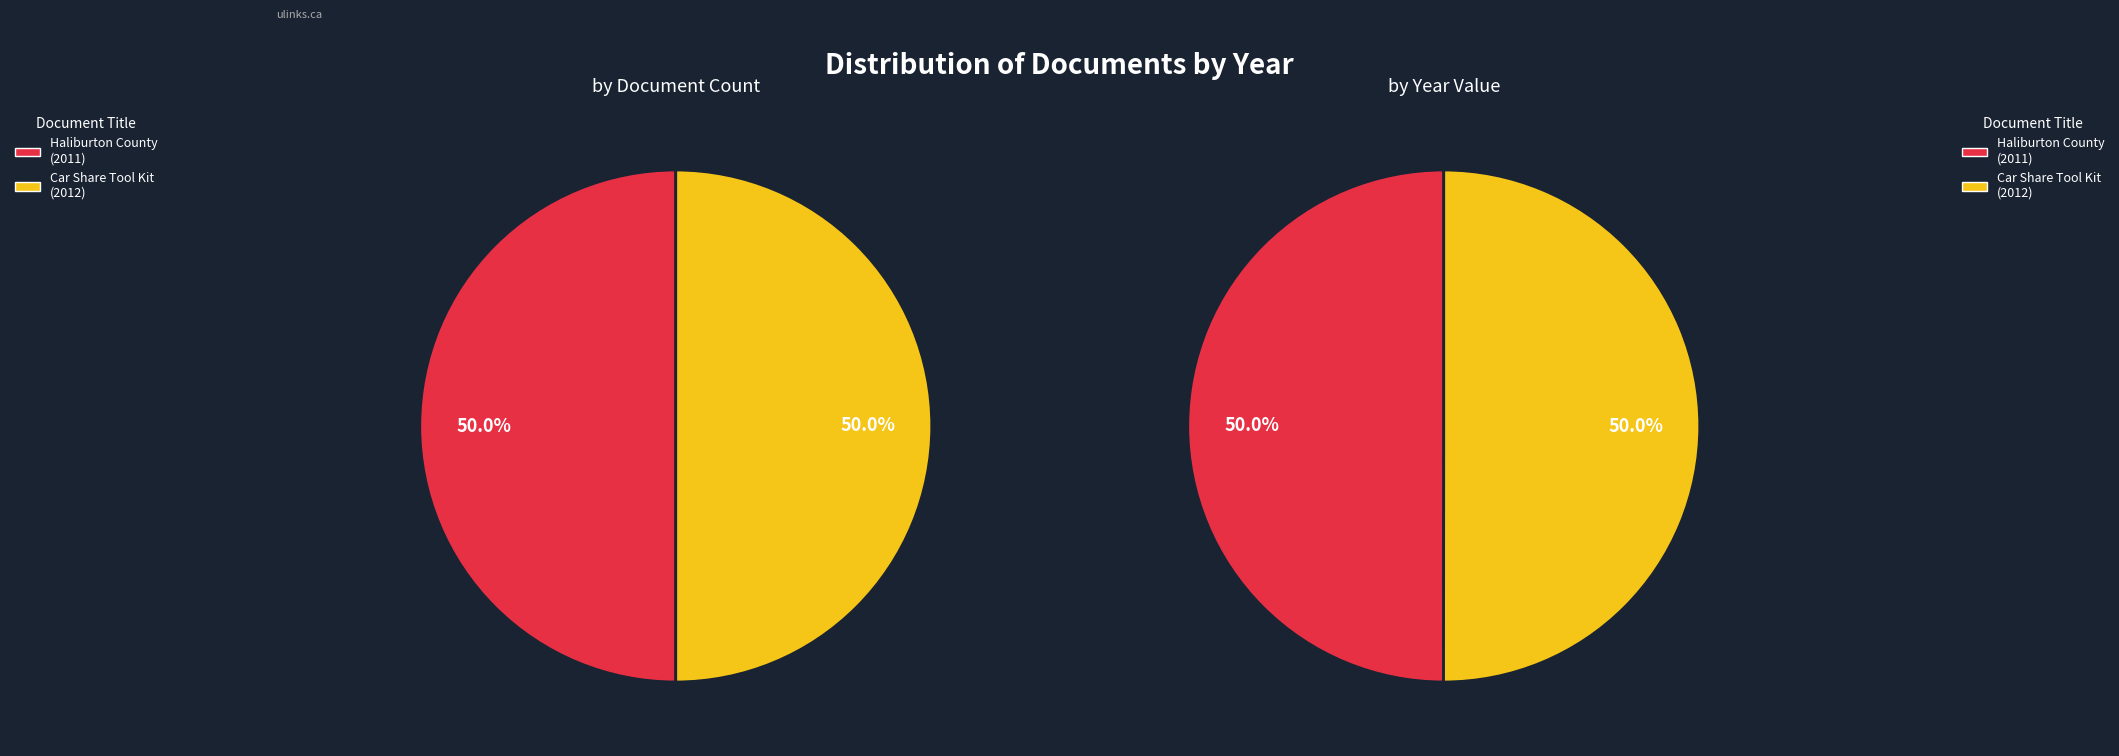

Is it true that Haliburton County Business and Retention is 44% of the pie?

False